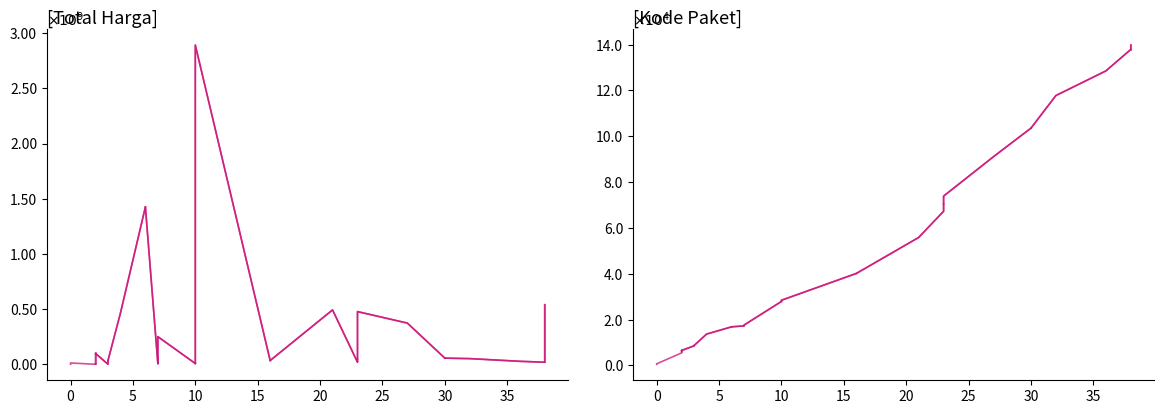

Rank the series by their average value, from lowest to highest.

Kode Paket, Total Harga